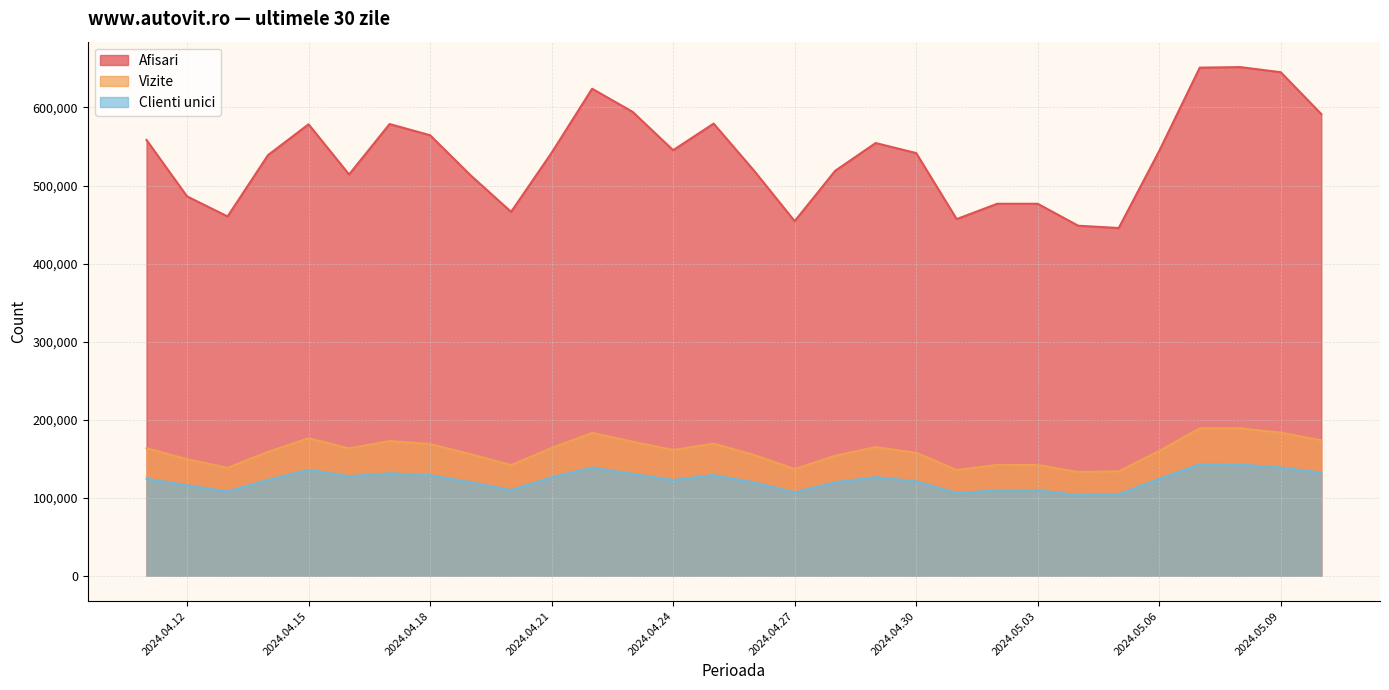

True or false: Afisari has a value of 476607 at 2024.05.03.

True